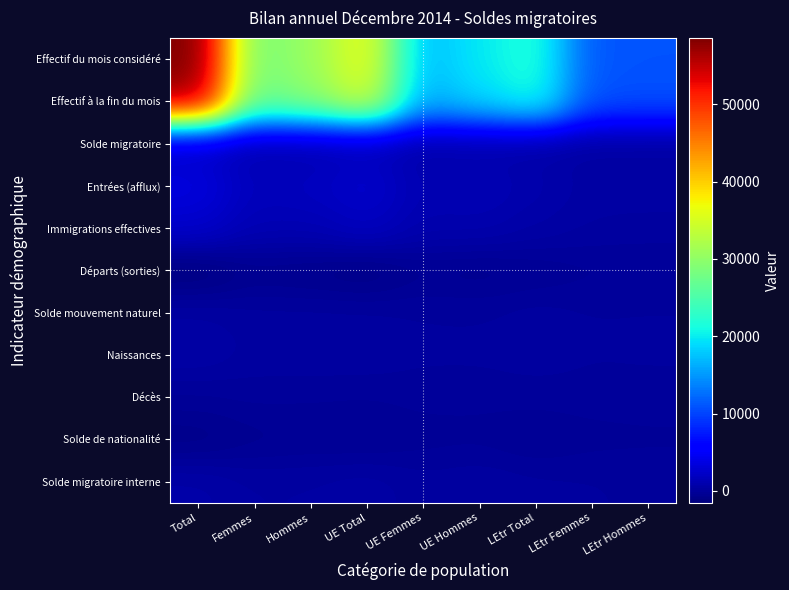

Reading left to right, what are all the values shown in this chart?

Effectif du mois considéré: Total=58590	Femmes=27857	Hommes=30733	UE Total=36659	UE Femmes=16845	UE Hommes=19814	LEtr Total=21931	LEtr Femmes=11012	LEtr Hommes=10919
Effectif à la fin du mois: Total=56431	Femmes=26865	Hommes=29566	UE Total=34999	UE Femmes=16139	UE Hommes=18860	LEtr Total=21432	LEtr Femmes=10726	LEtr Hommes=10706
Solde migratoire: Total=1944	Femmes=936	Hommes=1008	UE Total=1406	UE Femmes=664	UE Hommes=742	LEtr Total=538	LEtr Femmes=272	LEtr Hommes=266
Entrées (afflux): Total=3540	Femmes=1638	Hommes=1902	UE Total=2615	UE Femmes=1189	UE Hommes=1426	LEtr Total=925	LEtr Femmes=449	LEtr Hommes=476
Immigrations effectives: Total=2501	Femmes=1257	Hommes=1244	UE Total=1925	UE Femmes=950	UE Hommes=975	LEtr Total=576	LEtr Femmes=307	LEtr Hommes=269
Départs (sorties): Total=-1543	Femmes=-691	Hommes=-852	UE Total=-1125	UE Femmes=-494	UE Hommes=-631	LEtr Total=-418	LEtr Femmes=-197	LEtr Hommes=-221
Solde mouvement naturel: Total=420	Femmes=211	Hommes=209	UE Total=187	UE Femmes=103	UE Hommes=84	LEtr Total=233	LEtr Femmes=108	LEtr Hommes=125
Naissances: Total=590	Femmes=276	Hommes=314	UE Total=322	UE Femmes=157	UE Hommes=165	LEtr Total=268	LEtr Femmes=119	LEtr Hommes=149
Décès: Total=-170	Femmes=-65	Hommes=-105	UE Total=-135	UE Femmes=-54	UE Hommes=-81	LEtr Total=-35	LEtr Femmes=-11	LEtr Hommes=-24
Solde de nationalité: Total=-887	Femmes=-489	Hommes=-398	UE Total=-462	UE Femmes=-252	UE Hommes=-210	LEtr Total=-425	LEtr Femmes=-237	LEtr Hommes=-188
Solde migratoire interne: Total=688	Femmes=328	Hommes=360	UE Total=517	UE Femmes=195	UE Hommes=322	LEtr Total=171	LEtr Femmes=133	LEtr Hommes=38